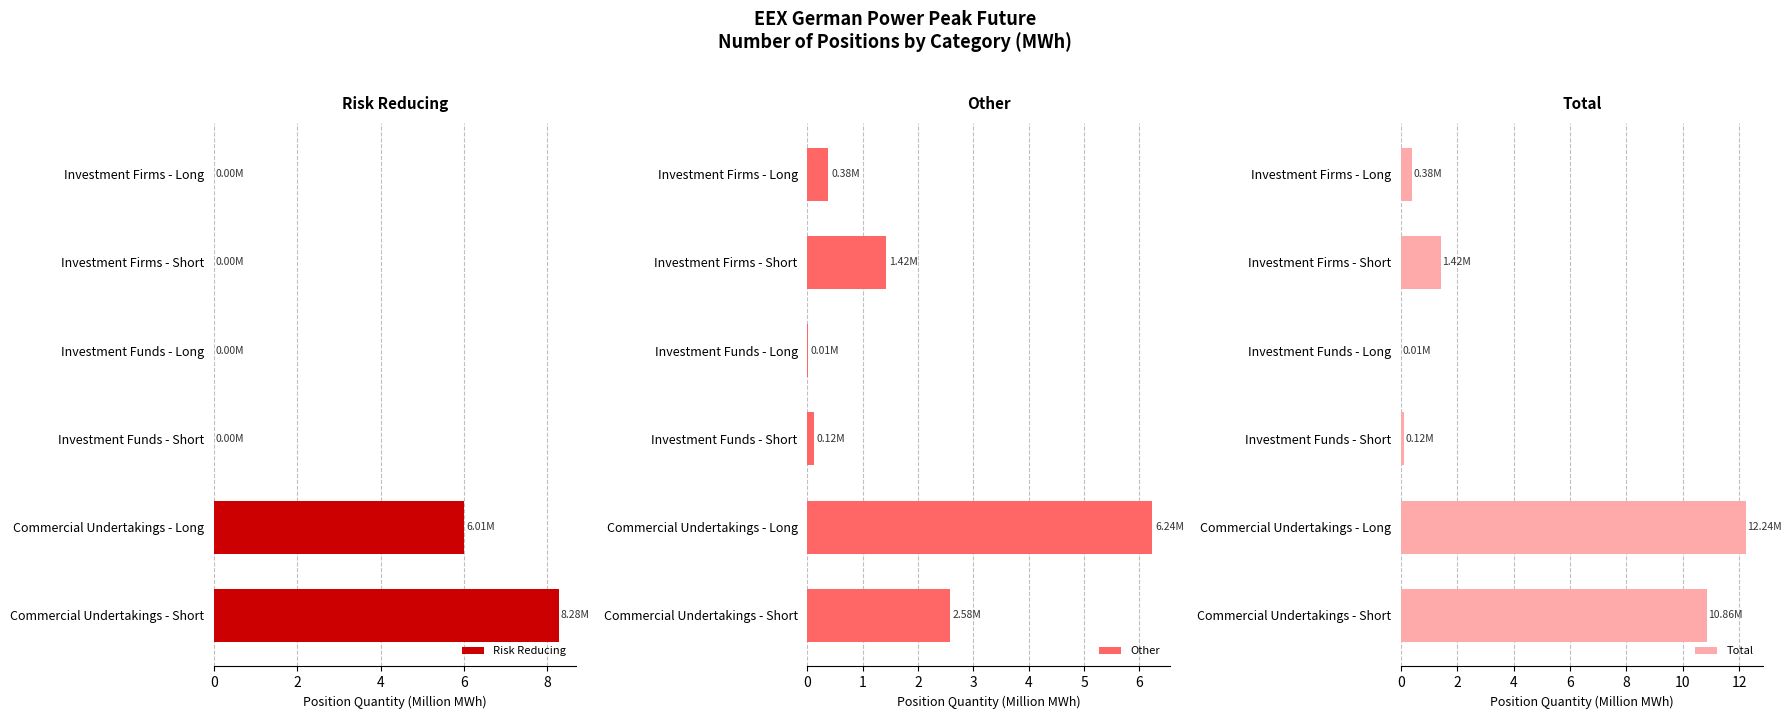

What is the sum of all Risk Reducing values?

14.3